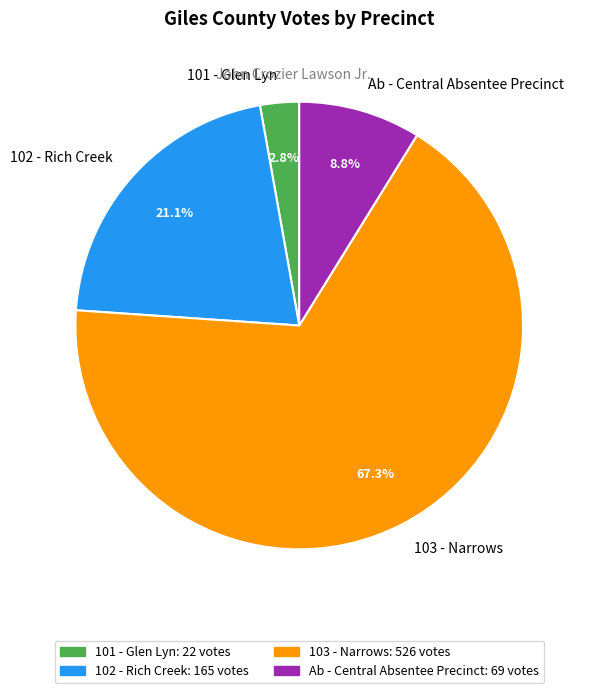

To the nearest percent, what percentage of the pie is 103 - Narrows?

67%